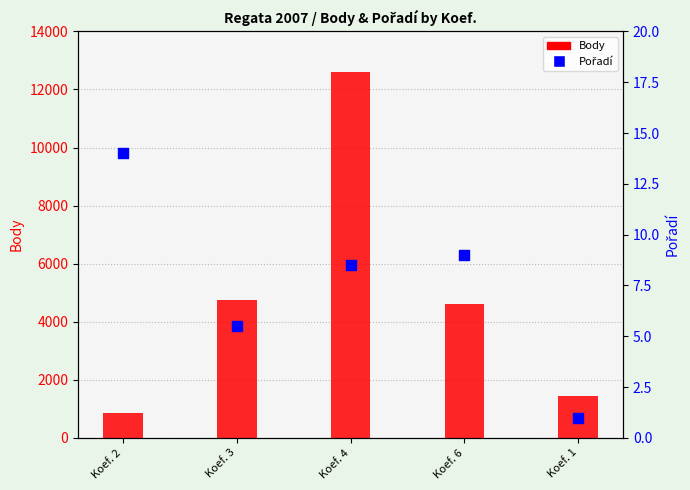

Which series has the largest total across all categories?

Body